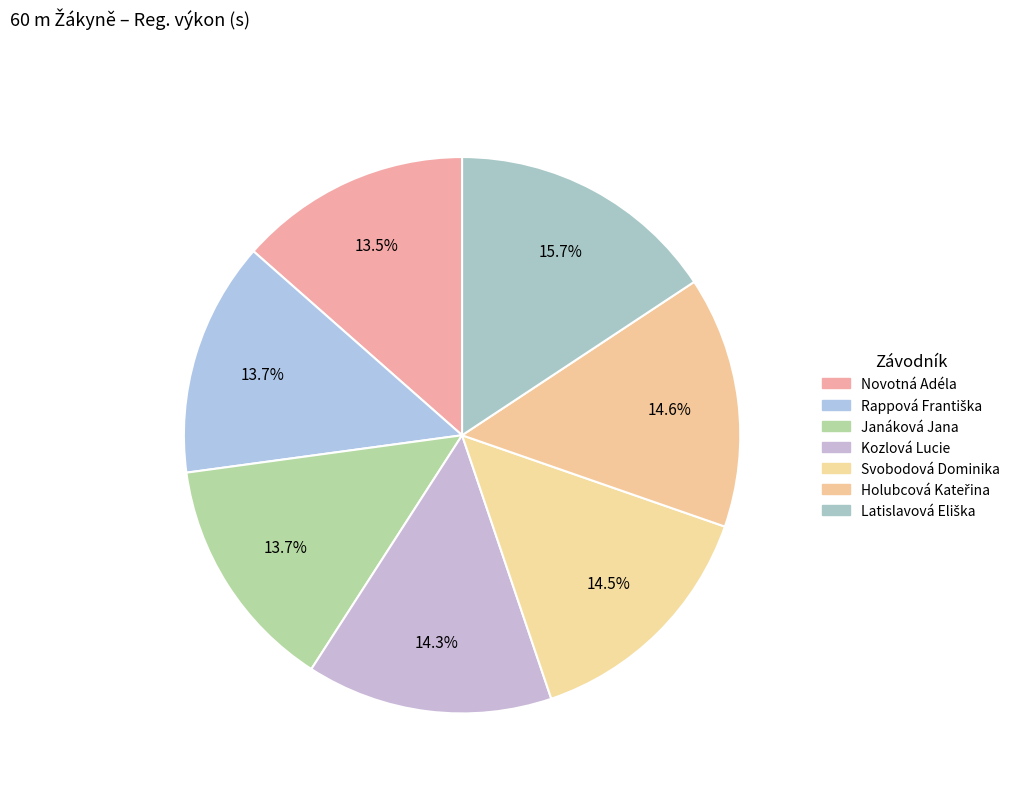

The Holubcová Kateřina slice represents 15% of the pie. True or false?

True